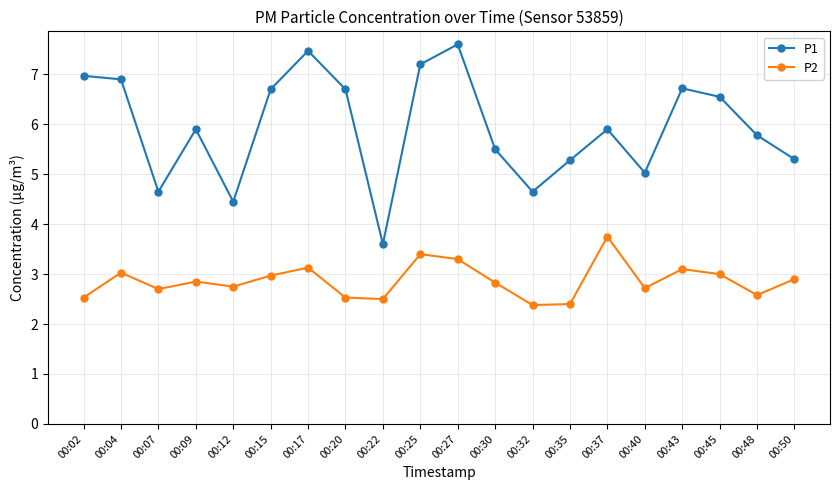

At which label does P1 first exceed 5?

00:02